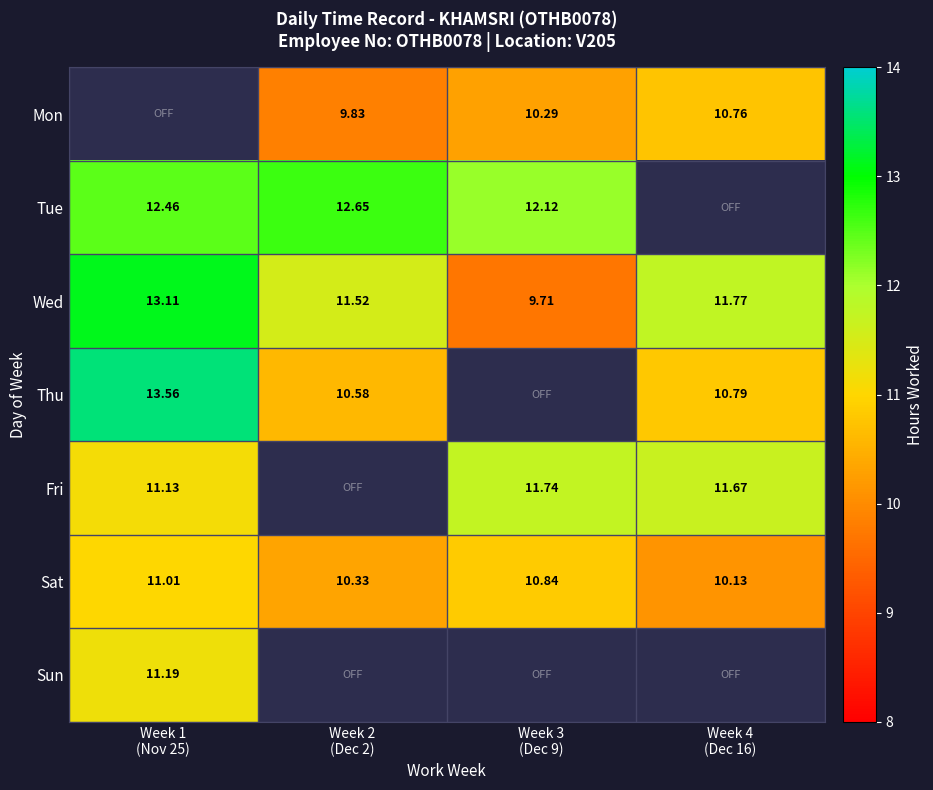

At which category does the chart reach its minimum across all series?

Week 3
(Dec 9)